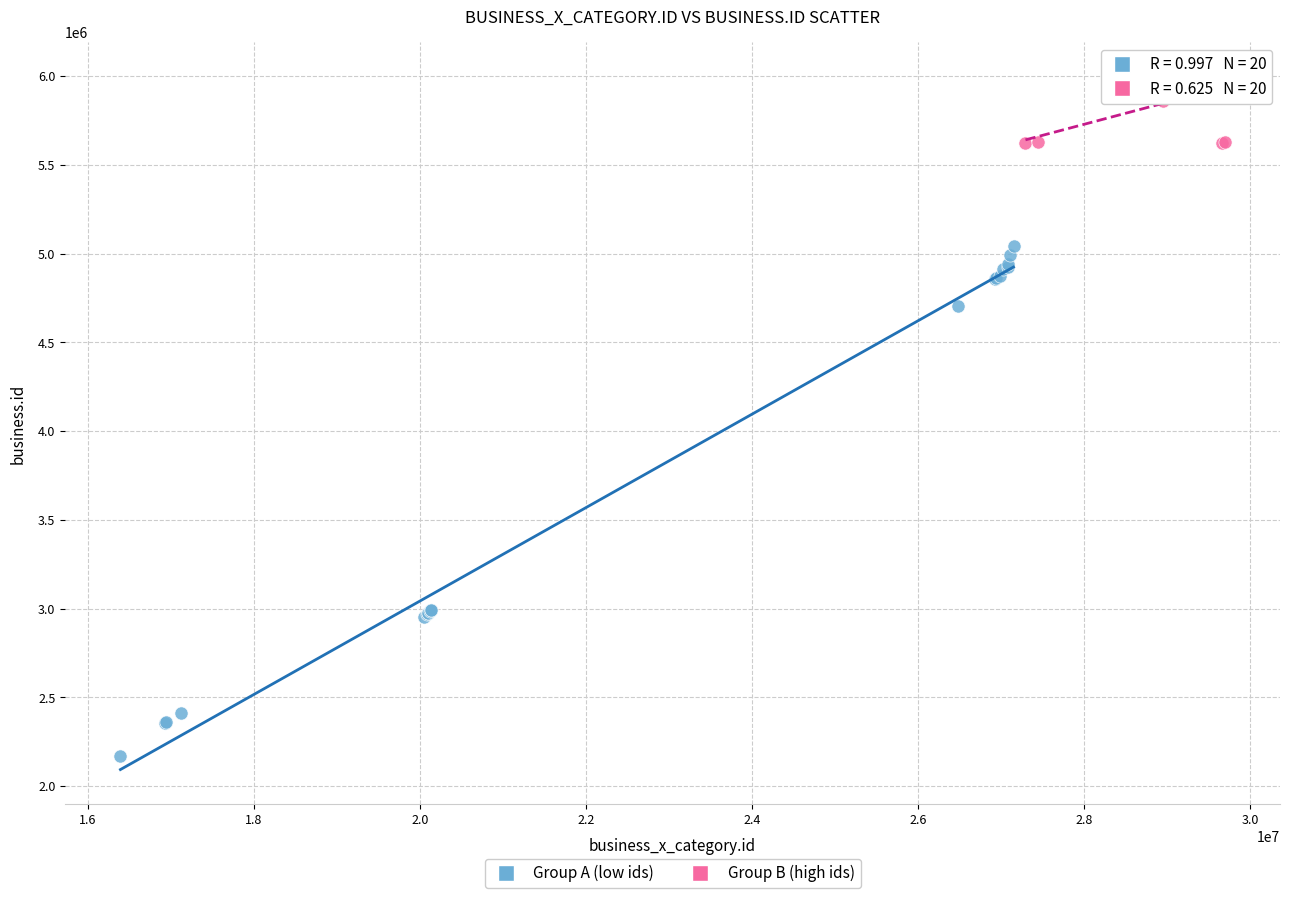

Which series reaches the maximum Y coordinate?

Group B (high ids)